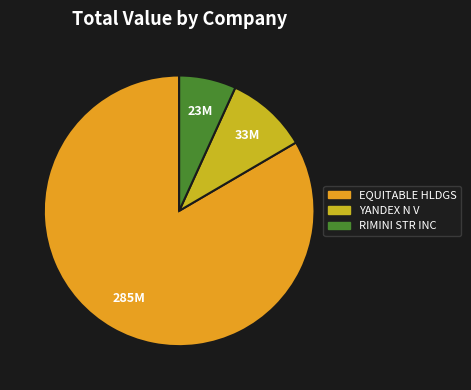

Does any single category account for the majority?

Yes